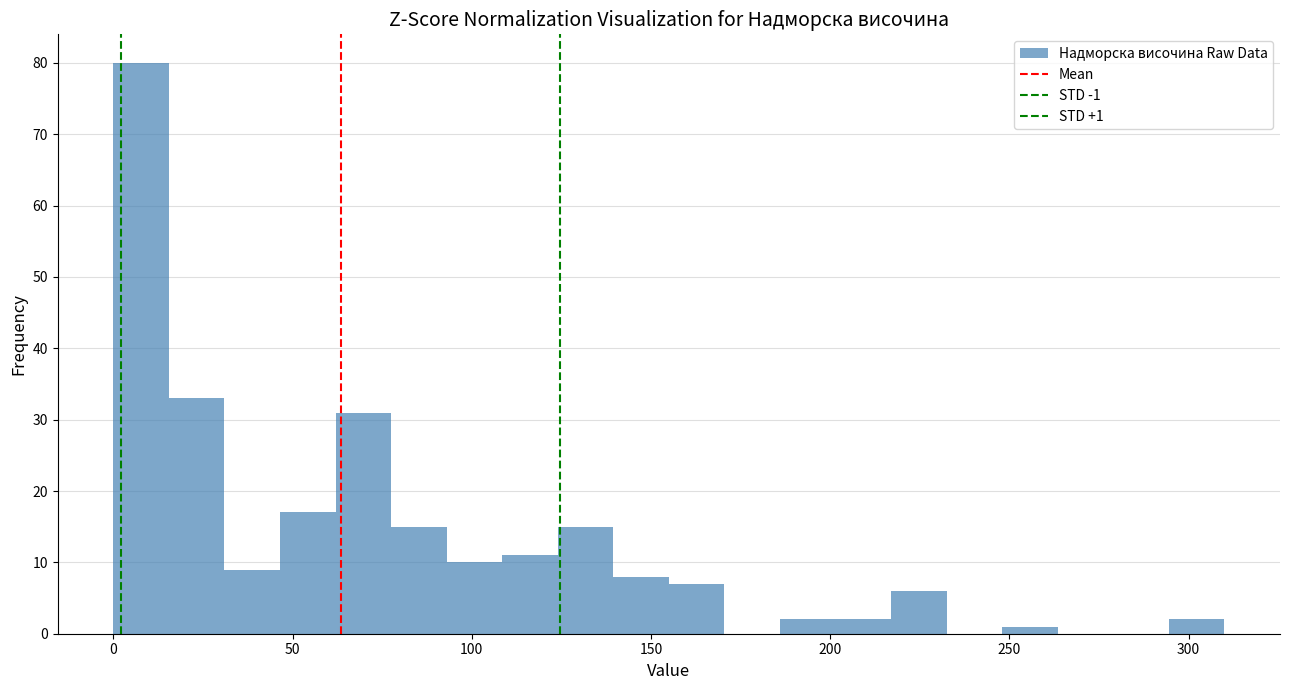

Around what value on the x-axis is the tallest bar? Give the approximate position of its centre, as read against the axis.

10